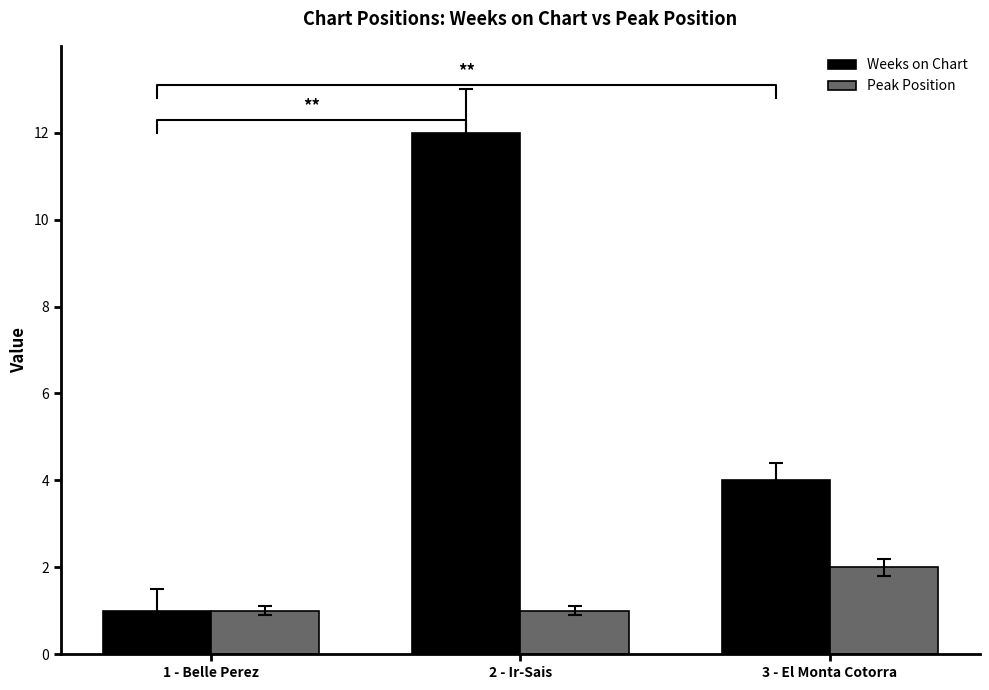

Count the Weeks on Chart values in the range 1 to 12.

3